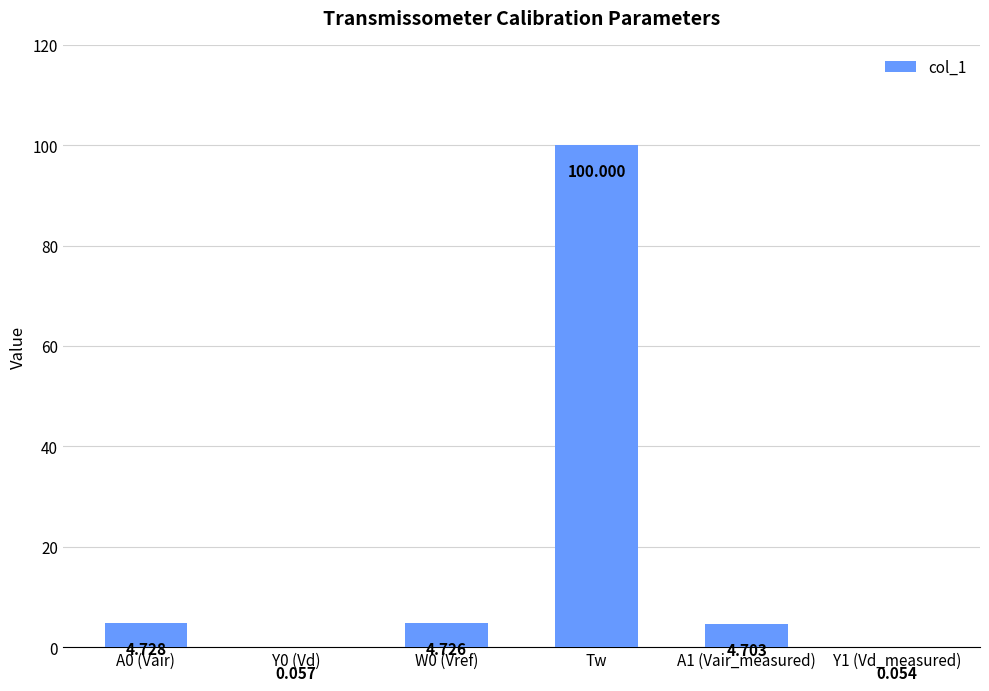

At which category does the chart reach its peak across all series?

Tw